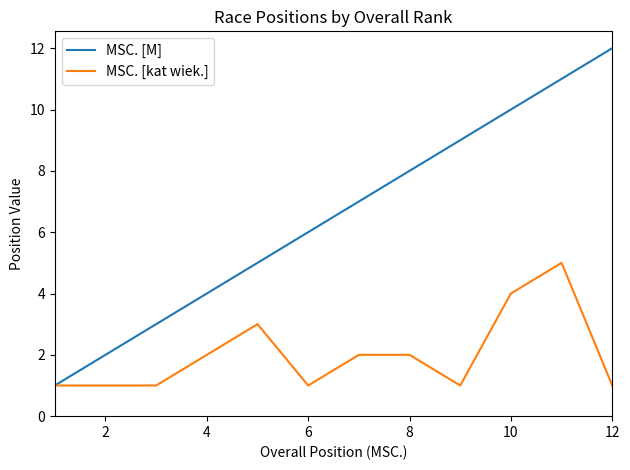

List the series in order of their overall mean, lowest first.

MSC. [kat wiek.], MSC. [M]